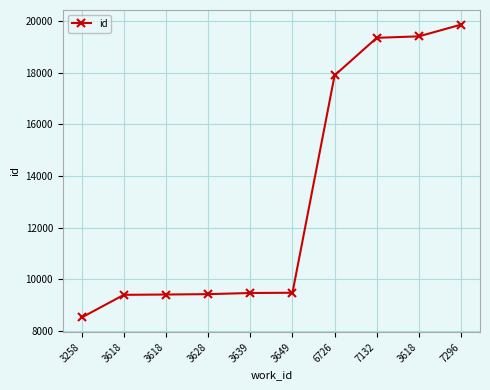

How many lines are shown in the chart?

1